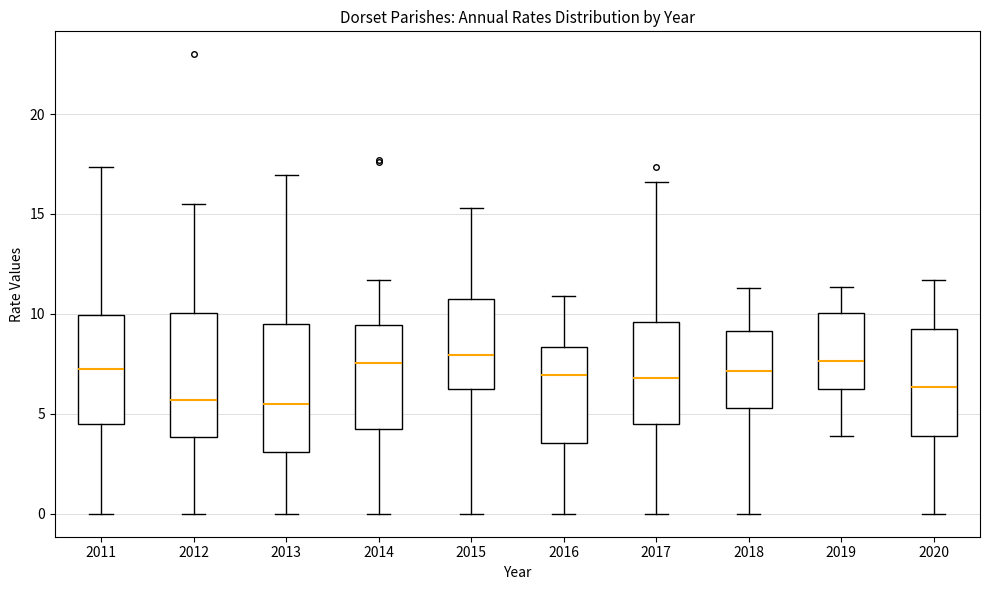

Reading left to right, read every box against the y-axis: the position of its median line, the range the box covers, and the ends of its whiskers. The values are not printed on the chart, so give them approximately, as read against the axis.

2011: median 7.0, box 4.5 to 10.0, whiskers 0.0 to 17.5
2012: median 5.5, box 4.0 to 10.0, whiskers 0.0 to 15.5
2013: median 5.5, box 3.0 to 9.5, whiskers 0.0 to 17.0
2014: median 7.5, box 4.0 to 9.5, whiskers 0.0 to 11.5
2015: median 8.0, box 6.0 to 11.0, whiskers 0.0 to 15.5
2016: median 7.0, box 3.5 to 8.5, whiskers 0.0 to 11.0
2017: median 7.0, box 4.5 to 9.5, whiskers 0.0 to 16.5
2018: median 7.0, box 5.5 to 9.0, whiskers 0.0 to 11.5
2019: median 7.5, box 6.0 to 10.0, whiskers 4.0 to 11.5
2020: median 6.5, box 4.0 to 9.5, whiskers 0.0 to 11.5